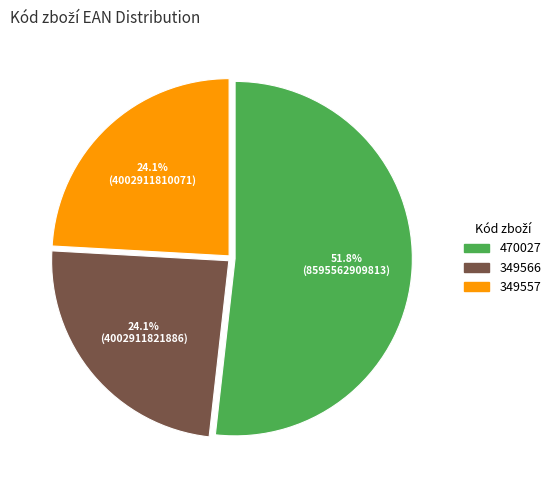

To the nearest percent, what portion does 349566 represent?

24%